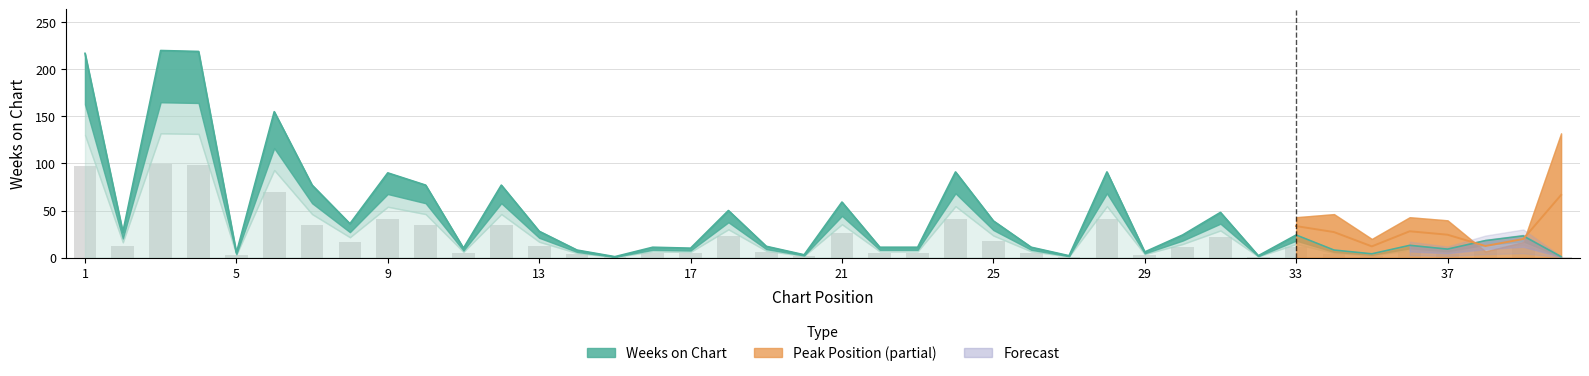

Reading left to right, transcribe all the data shown in this chart.

1=217	2=27	3=220	4=219	5=5	6=155	7=77	8=36	9=90	10=77	11=10	12=77	13=28	14=8	15=1	16=11	17=10	18=50	19=12	20=3	21=59	22=11	23=11	24=91	25=39	26=11	27=2	28=91	29=6	30=24	31=48	32=2	33=24	34=8	35=4	36=13	37=9	38=18	39=23	40=1